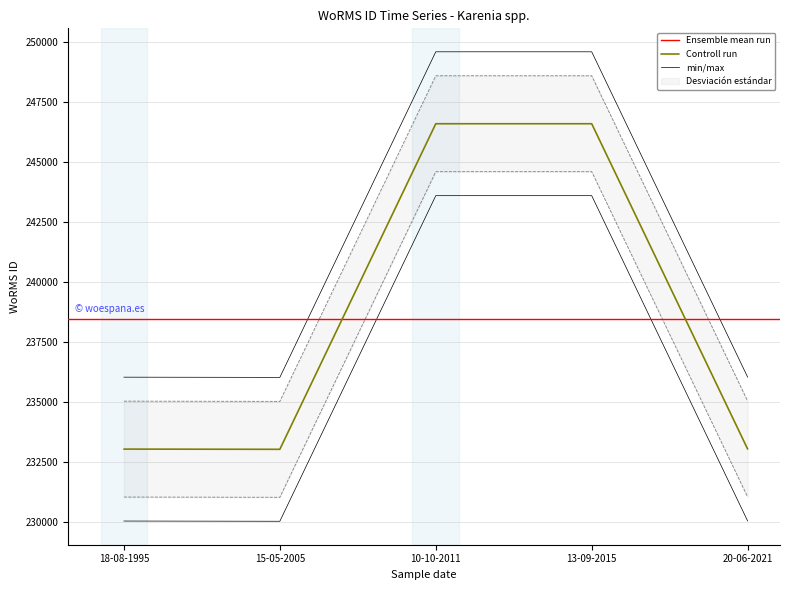

How many data points are above 233026?

2